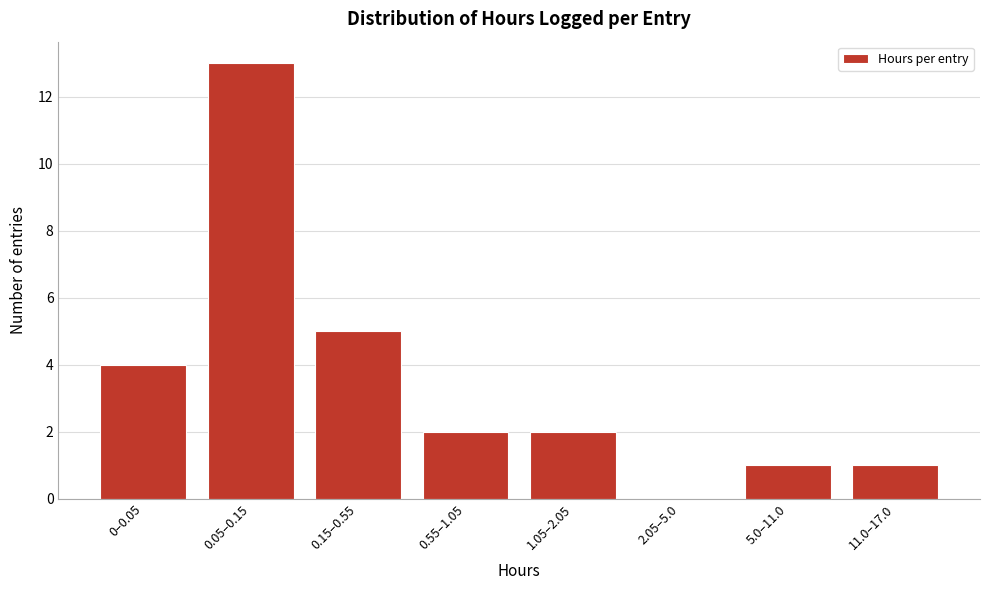

Reading left to right, transcribe all the data shown in this chart.

0–0.05=4	0.05–0.15=13	0.15–0.55=5	0.55–1.05=2	1.05–2.05=2	2.05–5.0=0	5.0–11.0=1	11.0–17.0=1